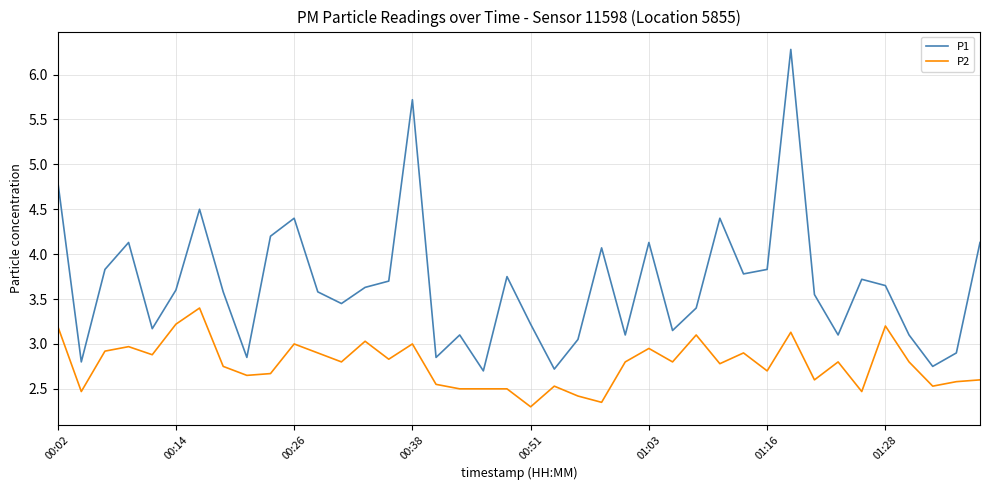

Which series has the largest range (max minus min)?

P1